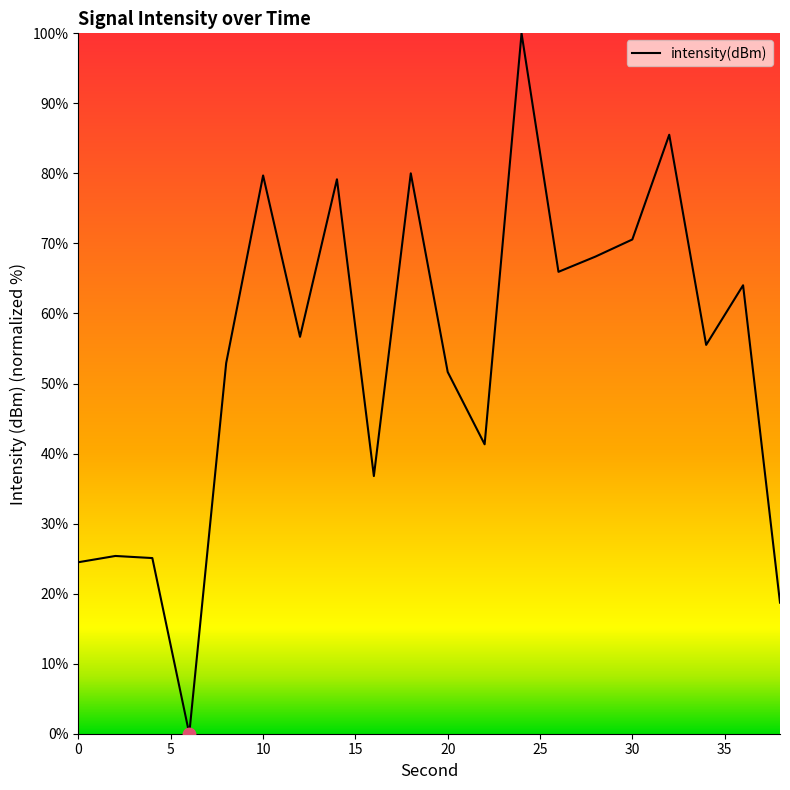

What is the difference between the maximum and minimum values?

100.0